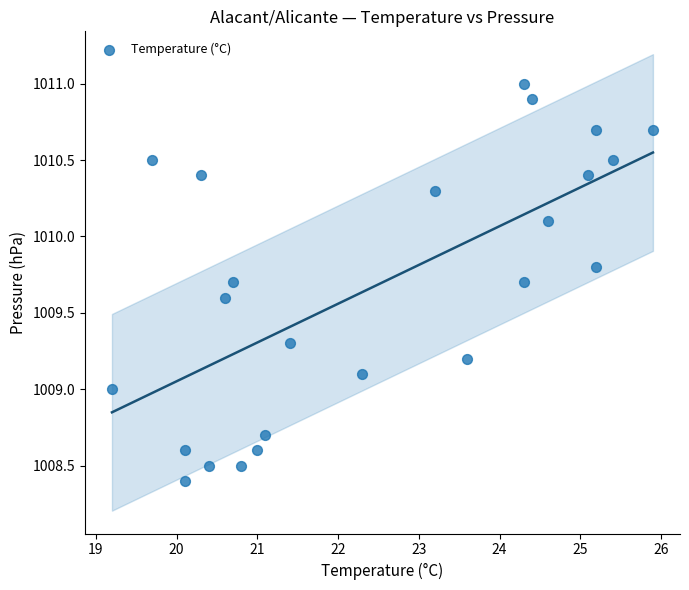

What is the range of X values (max minus min)?

6.7